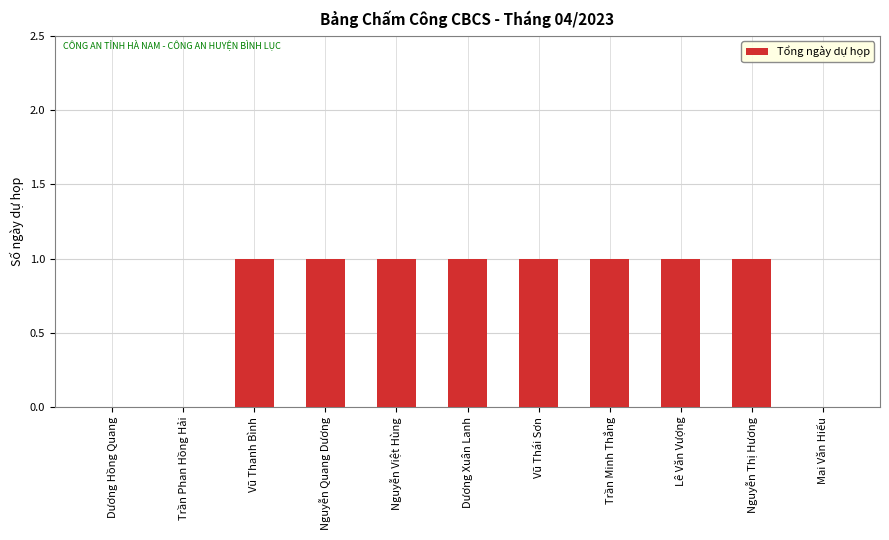

What is the sum of all values?

8